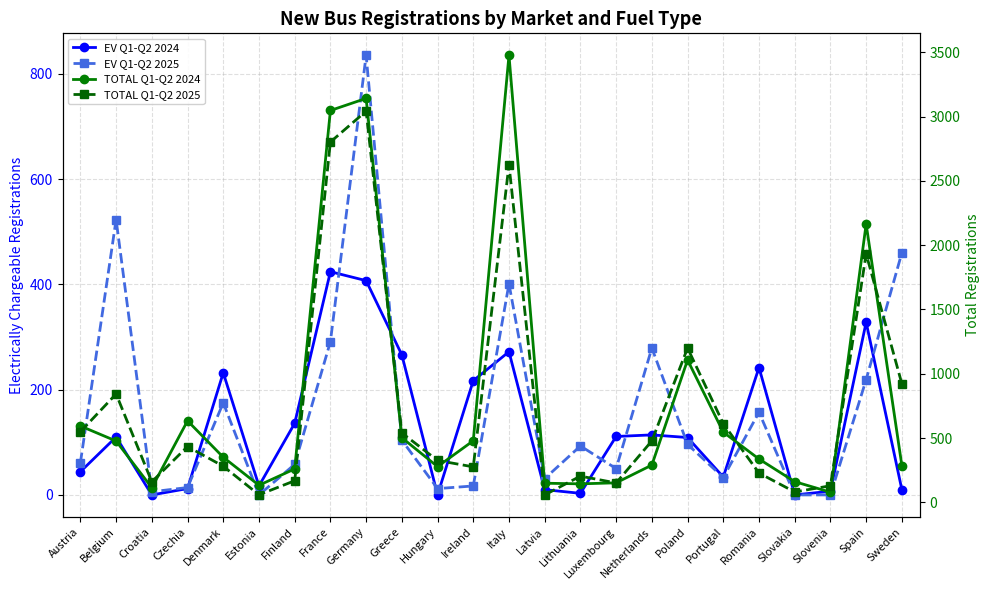

At which label does EV Q1-Q2 2024 reach its peak?

France